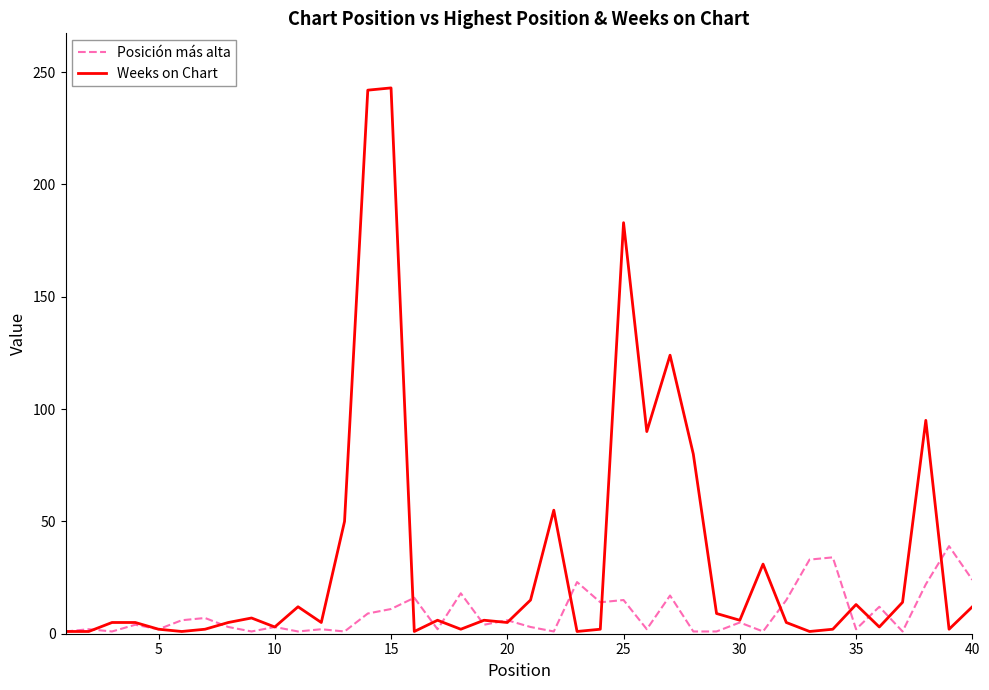

Which series has the largest range (max minus min)?

Weeks on Chart